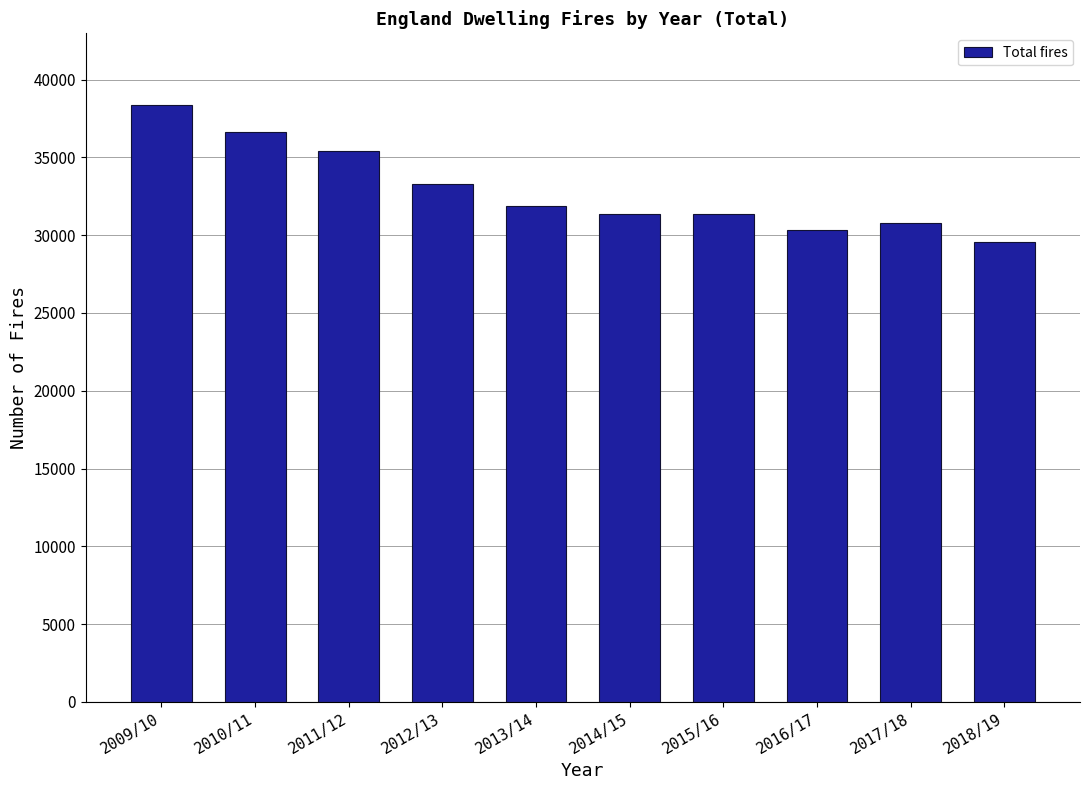

Count the number of data series in this chart.

1